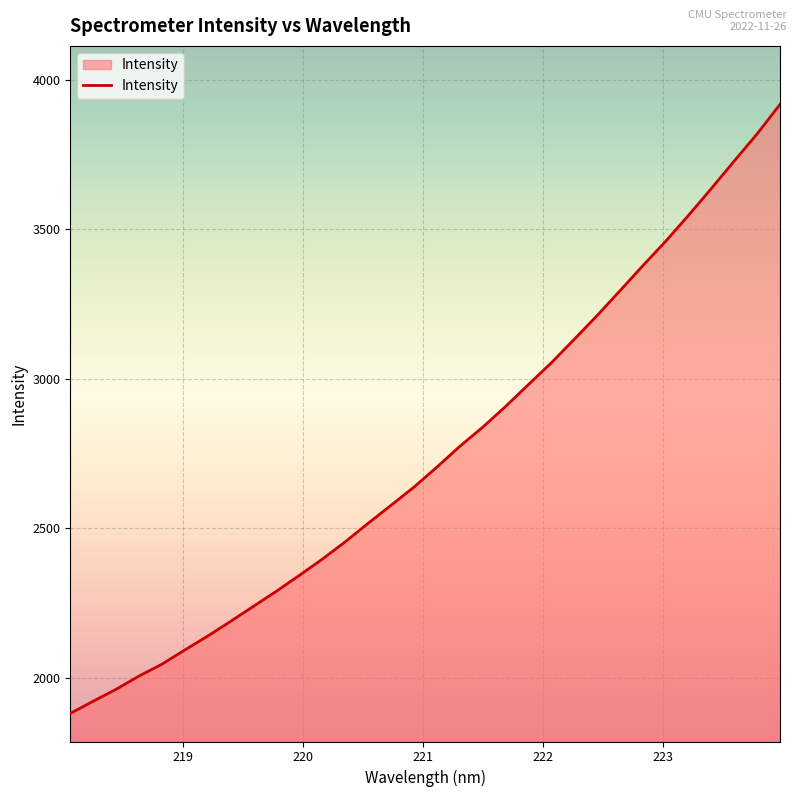

True or false: the data has more than 1 interior local peaks.

False